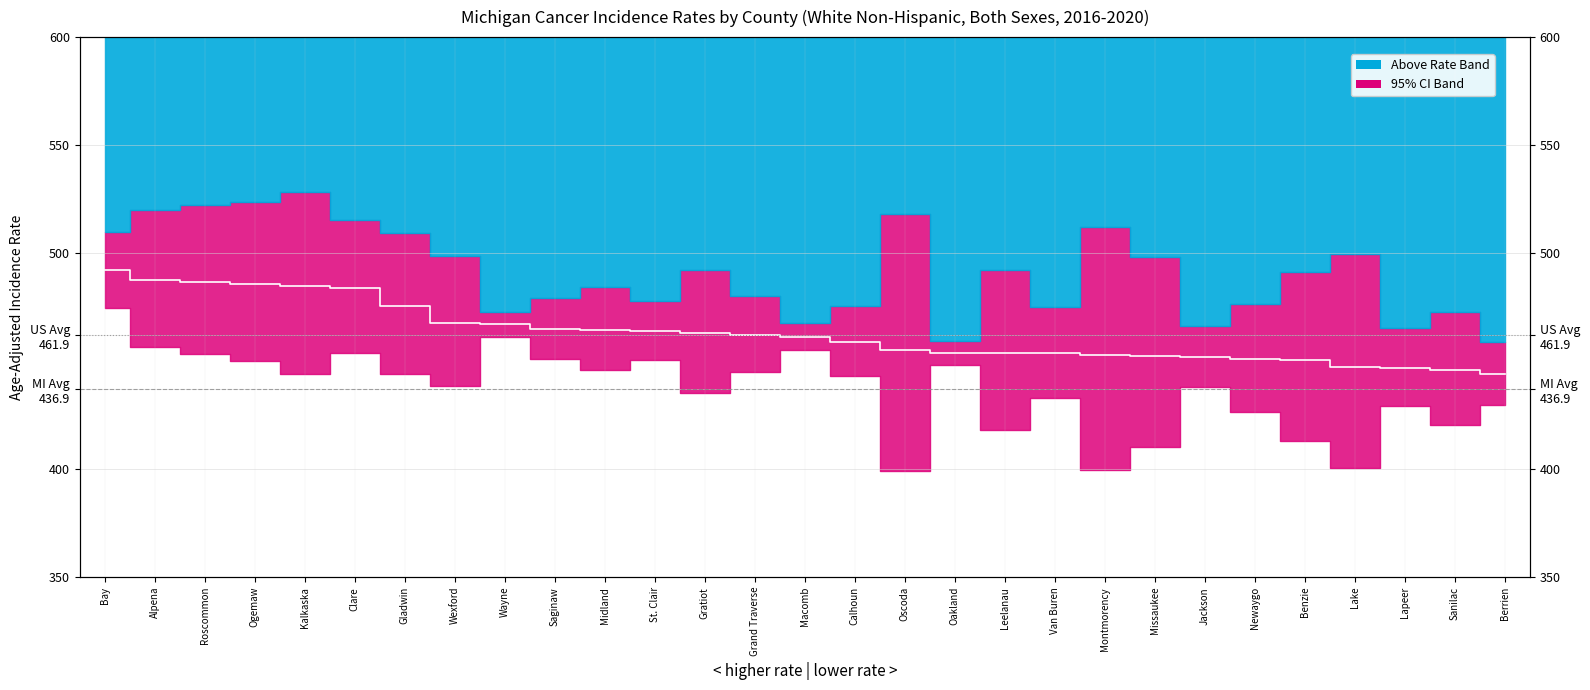

What is the value of the 15th point from the left?

461.3